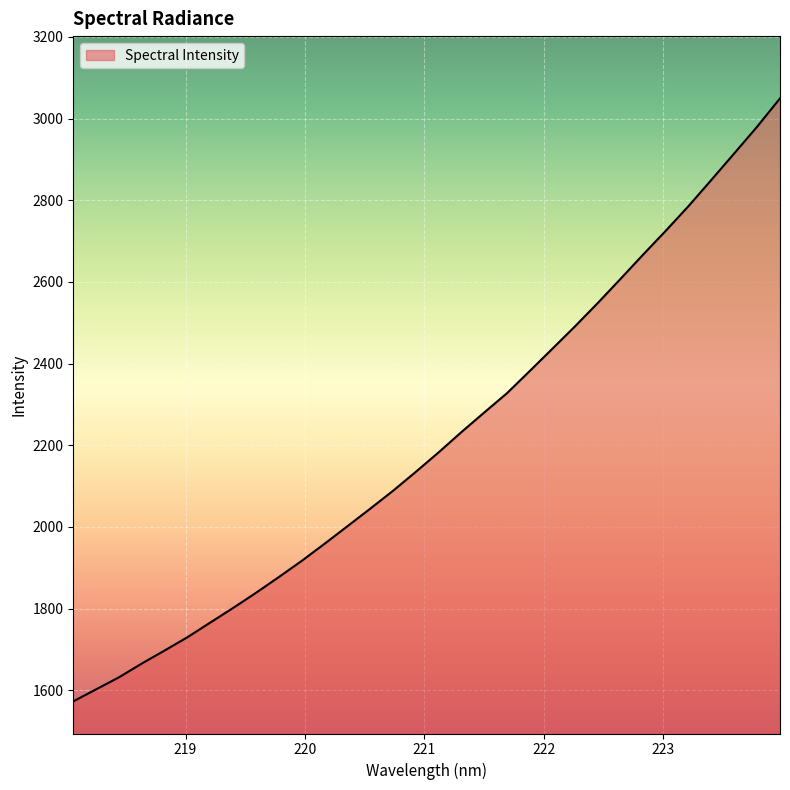

What is the difference between the maximum and minimum values?

1477.0